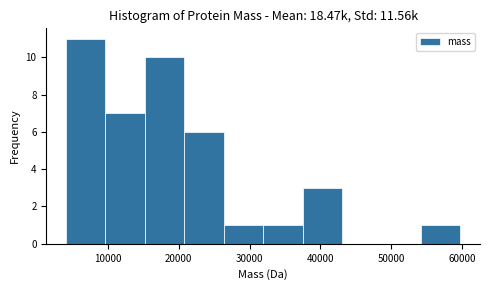

Over which range of the x-axis is the bar tallest?

4000 to 10000